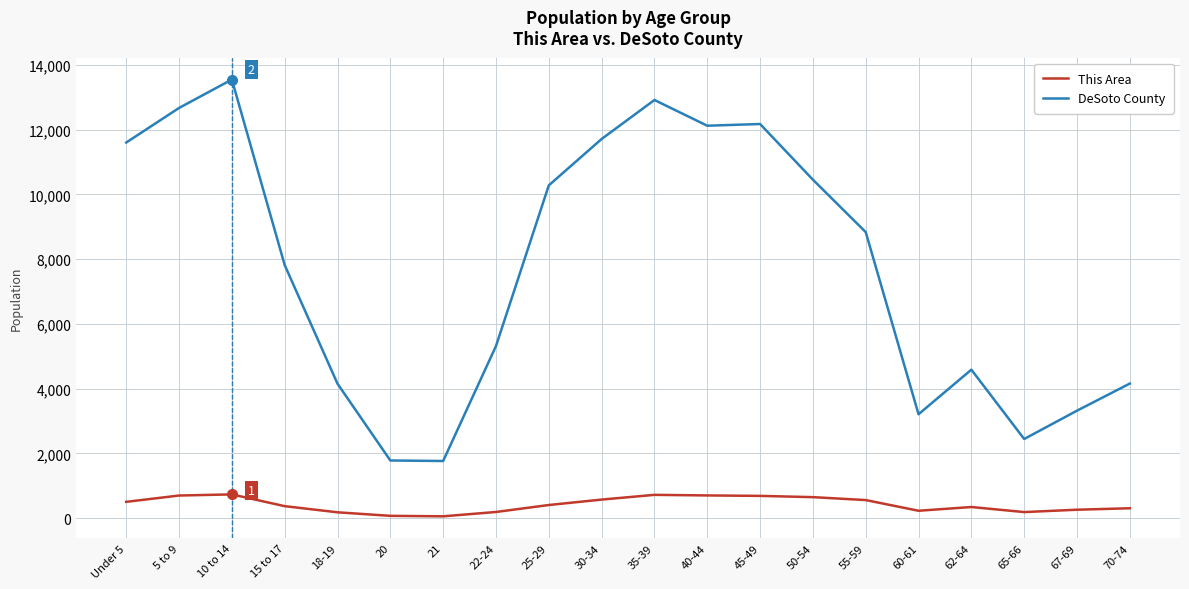

Rank the series by their maximum value, from highest to lowest.

DeSoto County, This Area